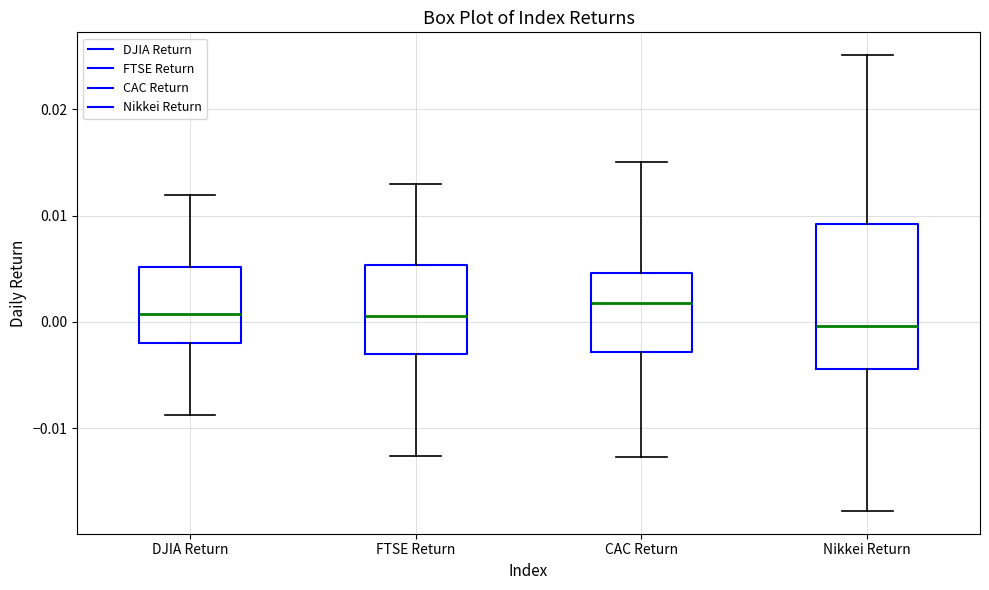

Reading left to right, read every box against the y-axis: the position of its median line, the range the box covers, and the ends of its whiskers. The values are not printed on the chart, so give them approximately, as read against the axis.

DJIA Return: median 0.001, box -0.002 to 0.005, whiskers -0.009 to 0.012
FTSE Return: median 0.001, box -0.003 to 0.005, whiskers -0.013 to 0.013
CAC Return: median 0.002, box -0.003 to 0.005, whiskers -0.013 to 0.015
Nikkei Return: median 0.000, box -0.004 to 0.009, whiskers -0.018 to 0.025